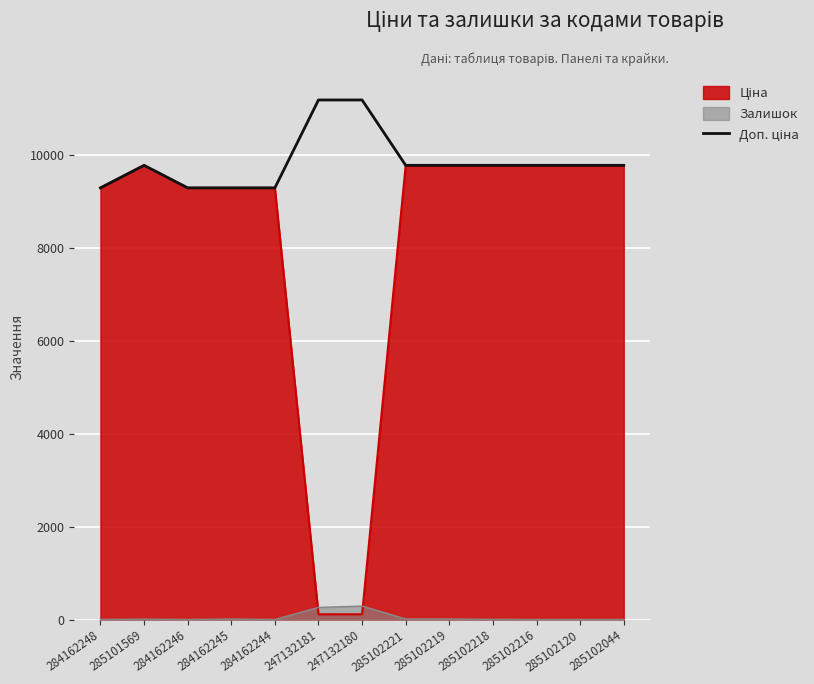

How many interior local peaks (higher than both neighbors) does the data have?

1